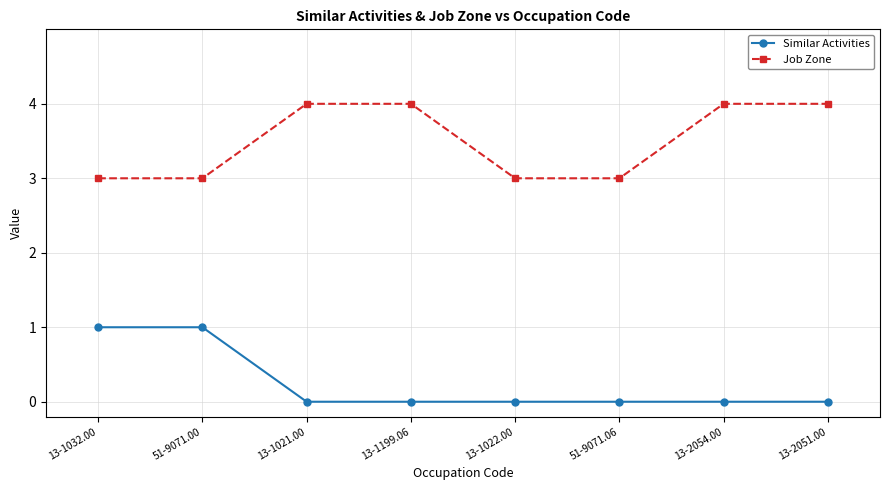

Count the Job Zone values in the range 3 to 4.

8